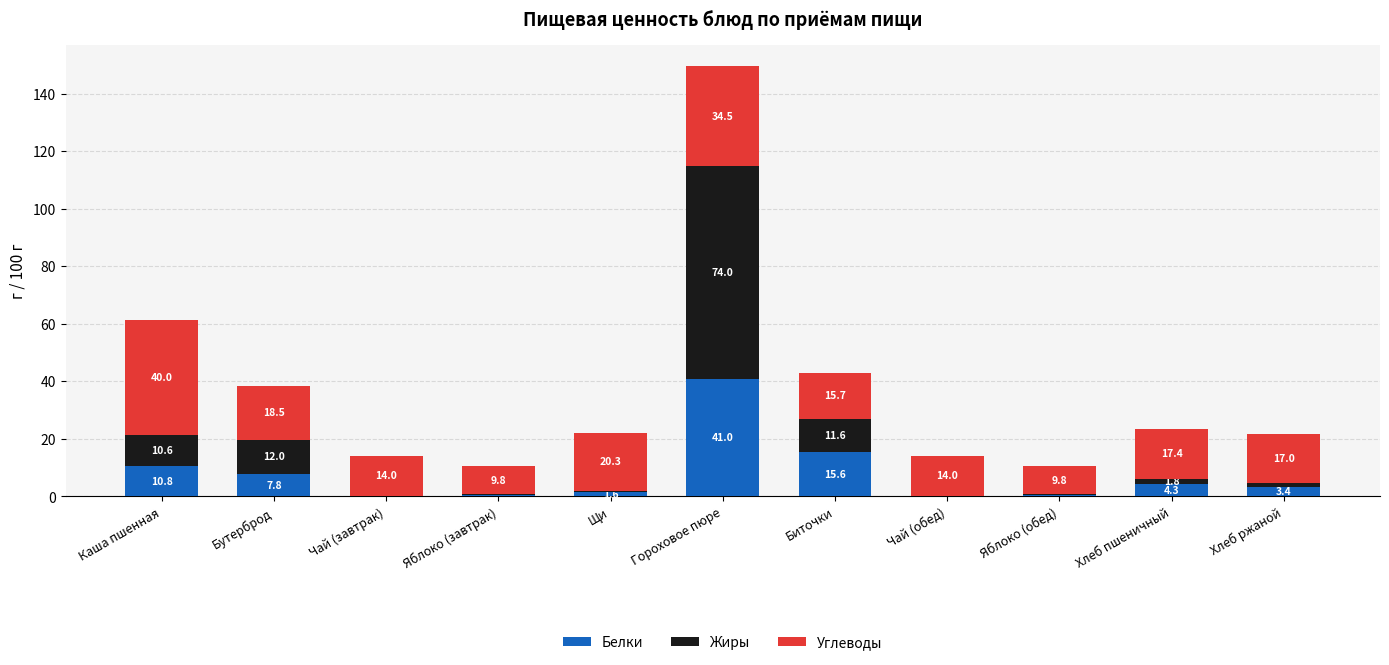

How many data points in Белки are above 3?

6